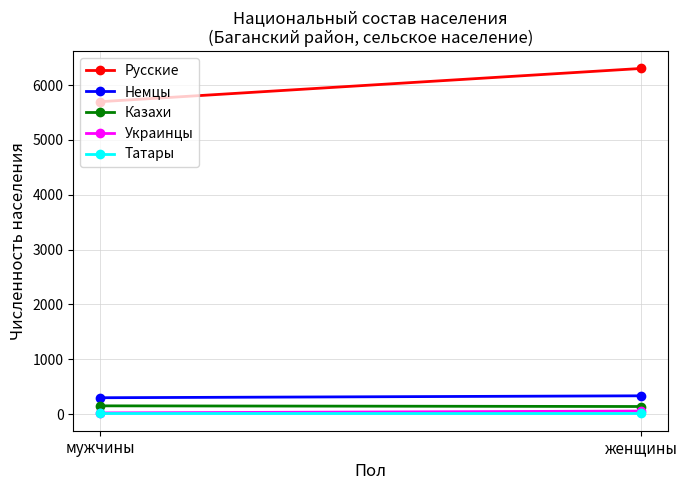

Reading left to right, what are all the values shown in this chart?

Русские: 5696	6302
Немцы: 298	333
Казахи: 150	138
Украинцы: 21	55
Татары: 11	11